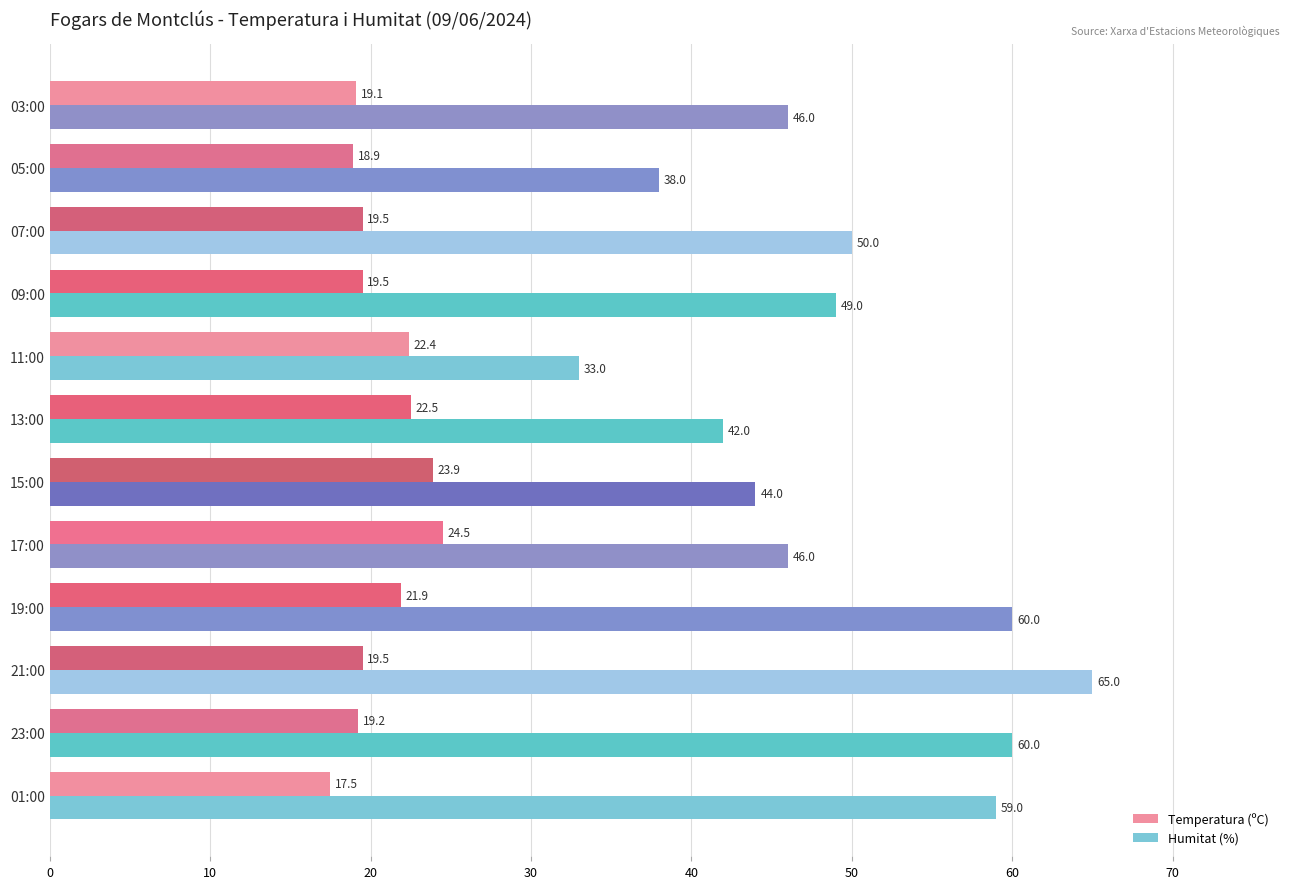

At which category is the sum across all series the highest?

21:00